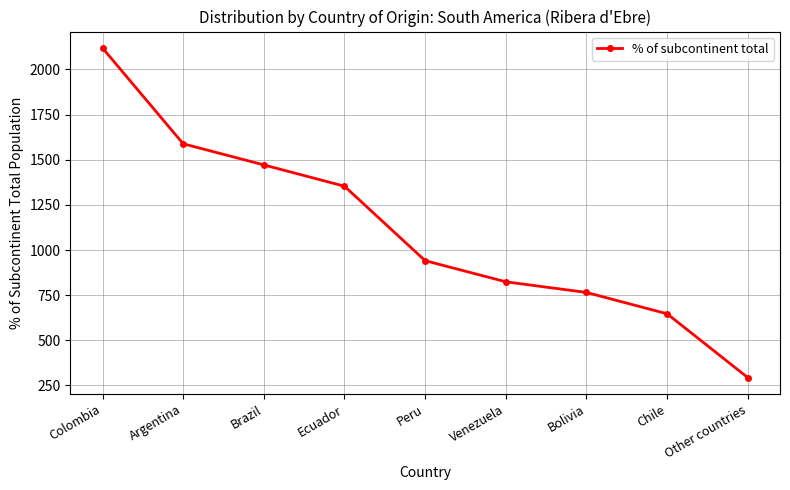

Reading left to right, transcribe all the data shown in this chart.

2118	1588	1471	1353	941	824	765	647	294